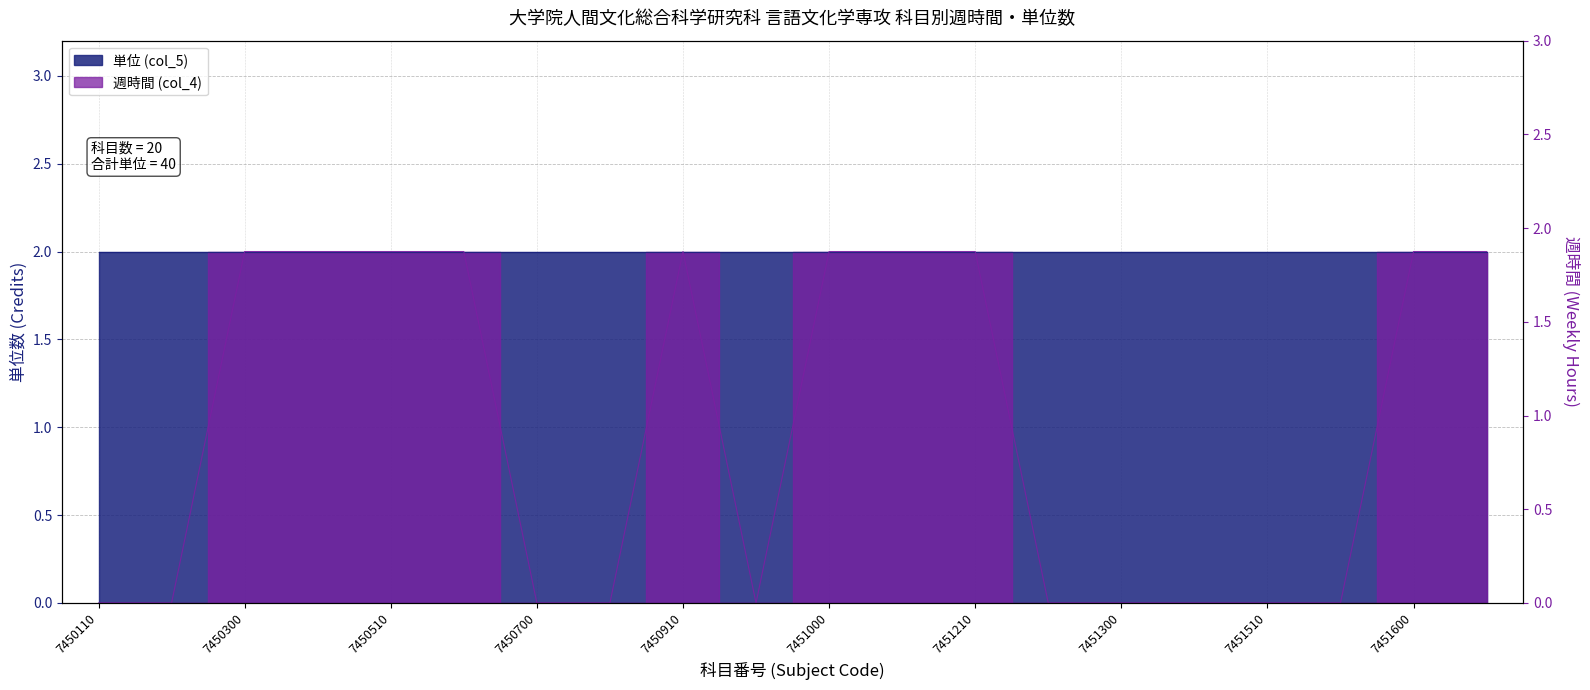

Is it true that the value at 7451000 is 2?

True